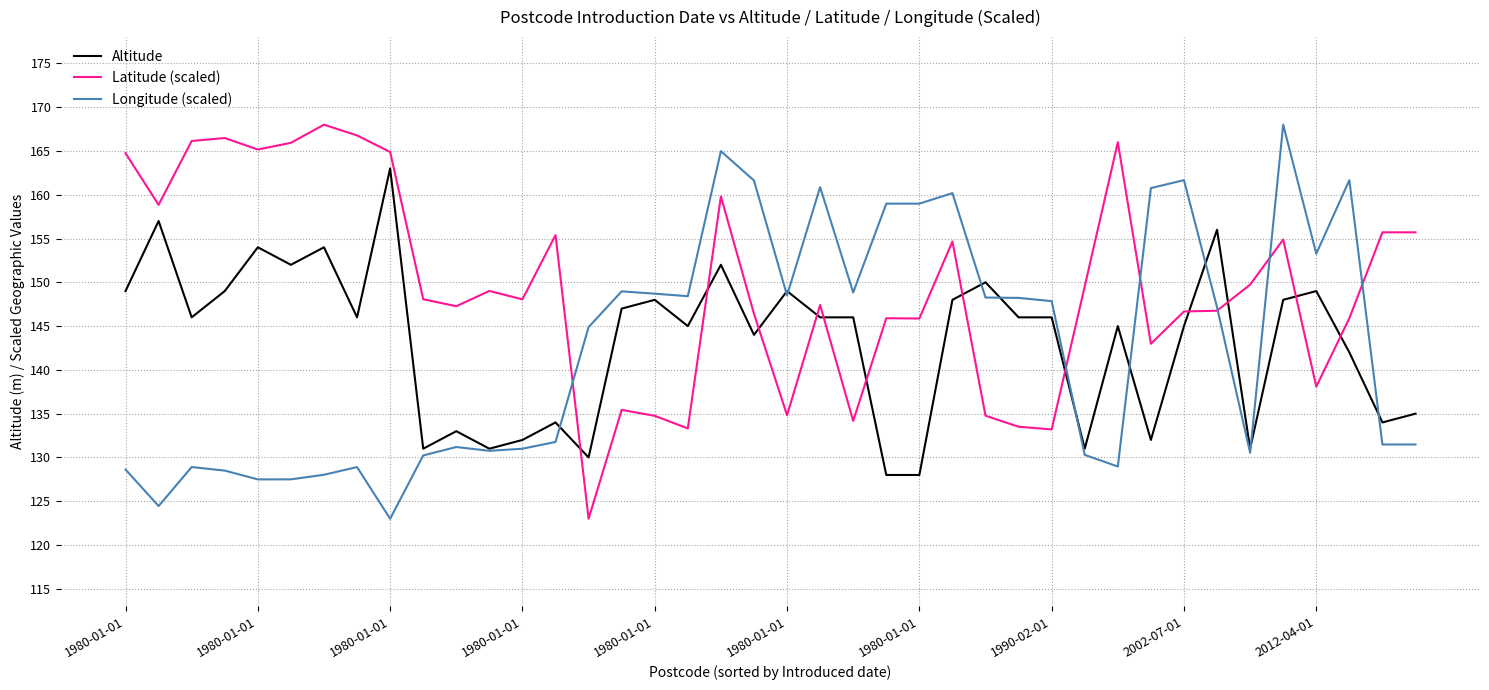

True or false: Latitude (scaled) and Altitude intersect in this chart.

True